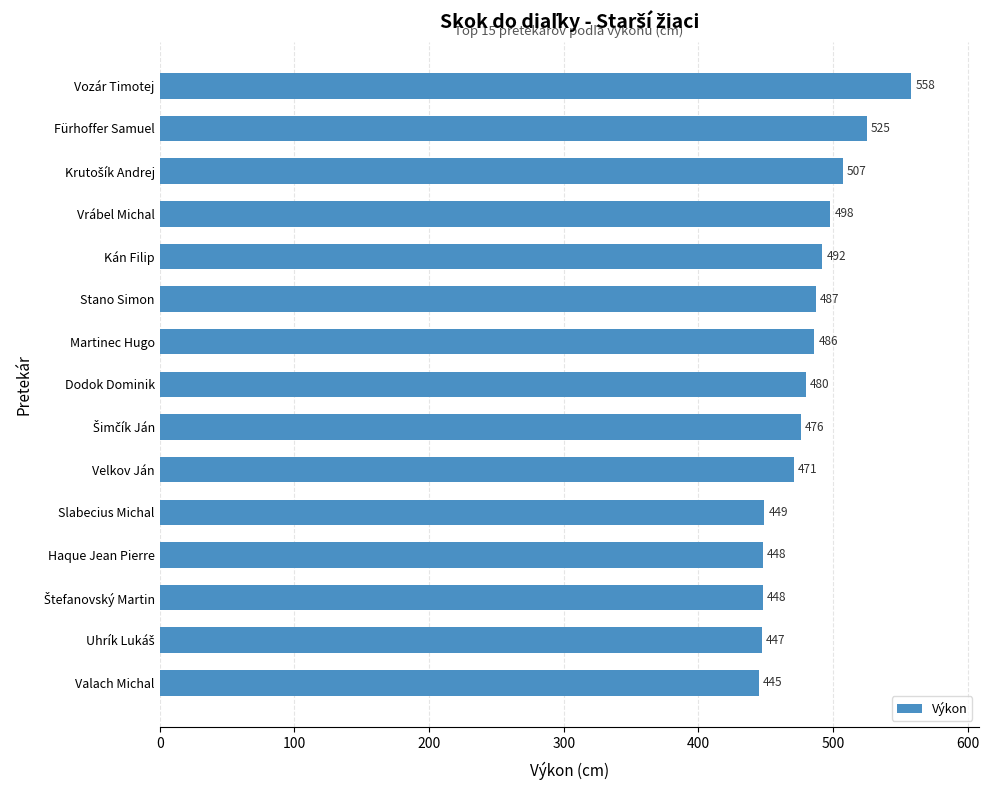

What is the label of the 5th bar from the bottom?

Slabecius Michal